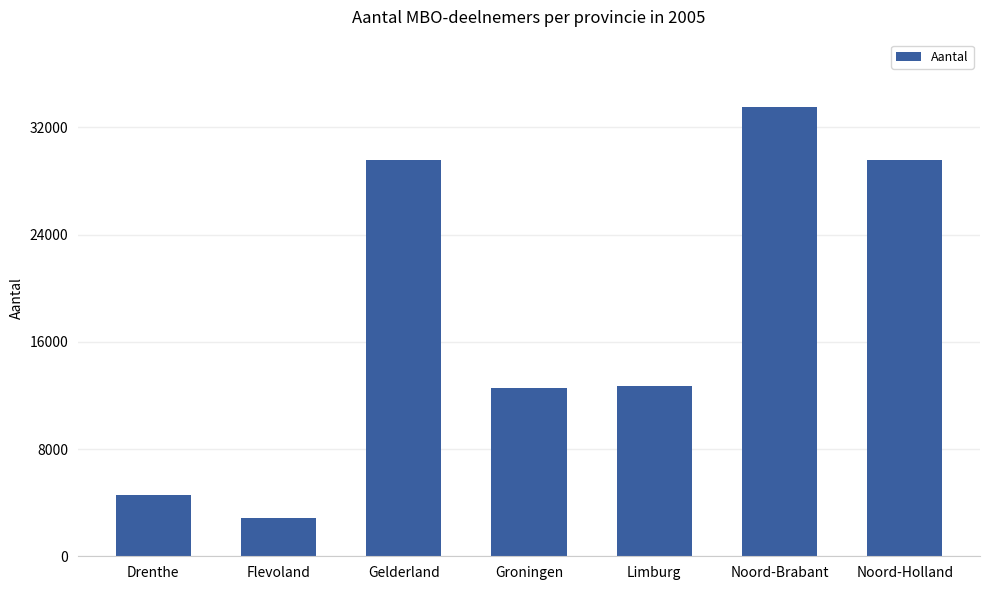

What is the change in value from Gelderland to Noord-Brabant?

+3971